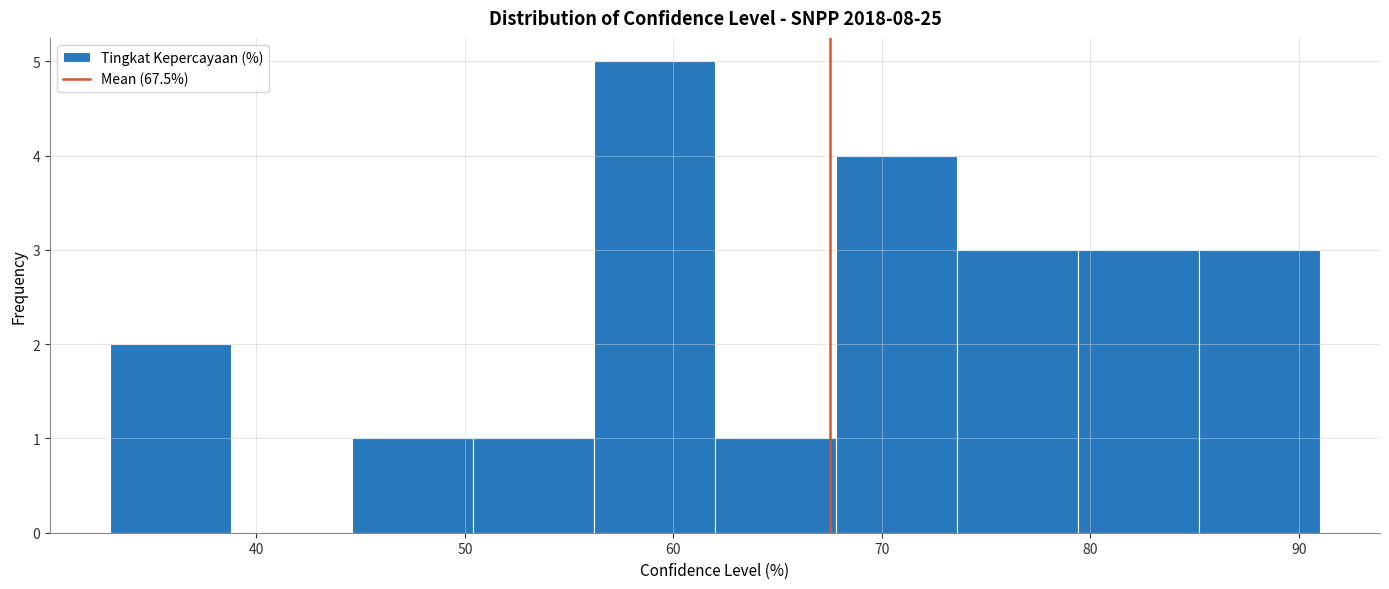

Over which range of the x-axis is the bar tallest?

56.2 to 62.0